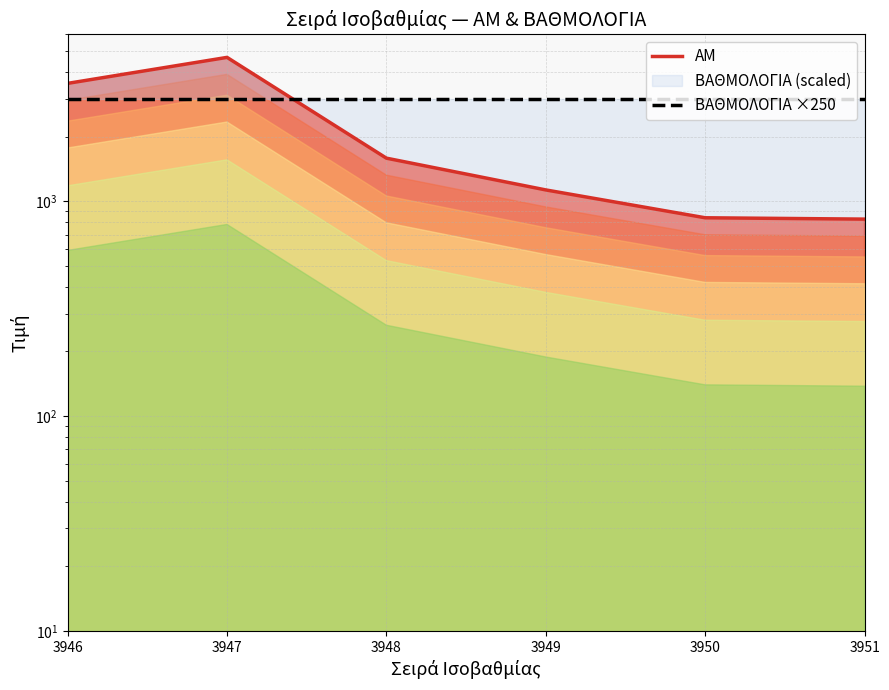

What is the value of the ΒΑΘΜΟΛΟΓΙΑ ×250 point at the 4th from the left?

3000